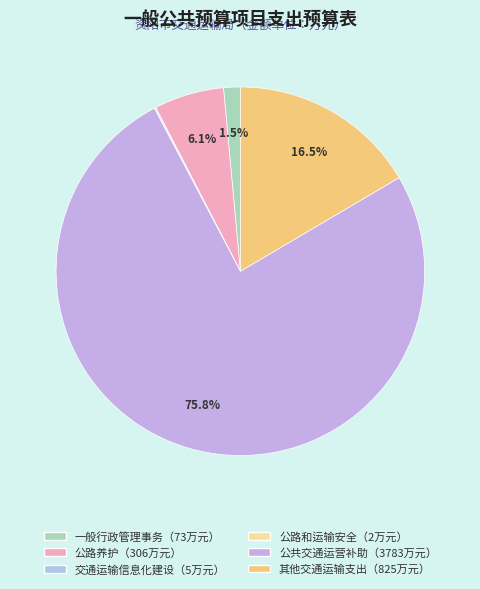

Rank the categories by value from lowest to highest.

公路和运输安全, 交通运输信息化建设, 一般行政管理事务, 公路养护, 其他交通运输支出, 公共交通运营补助